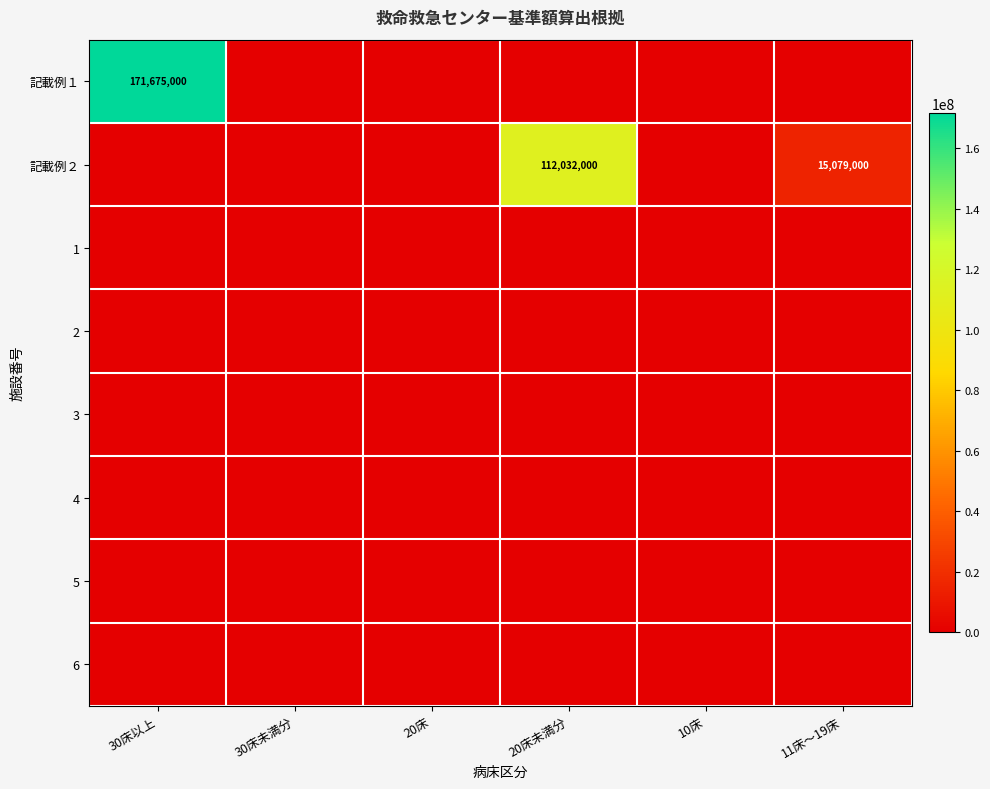

Which series has the largest total across all categories?

記載例１